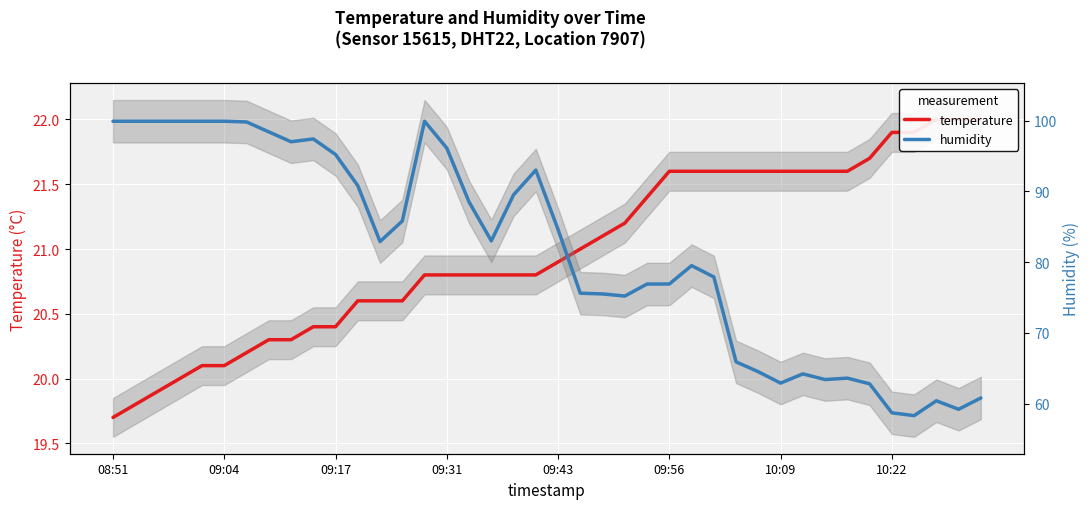

True or false: humidity has a value of 48.5 at 23.

False